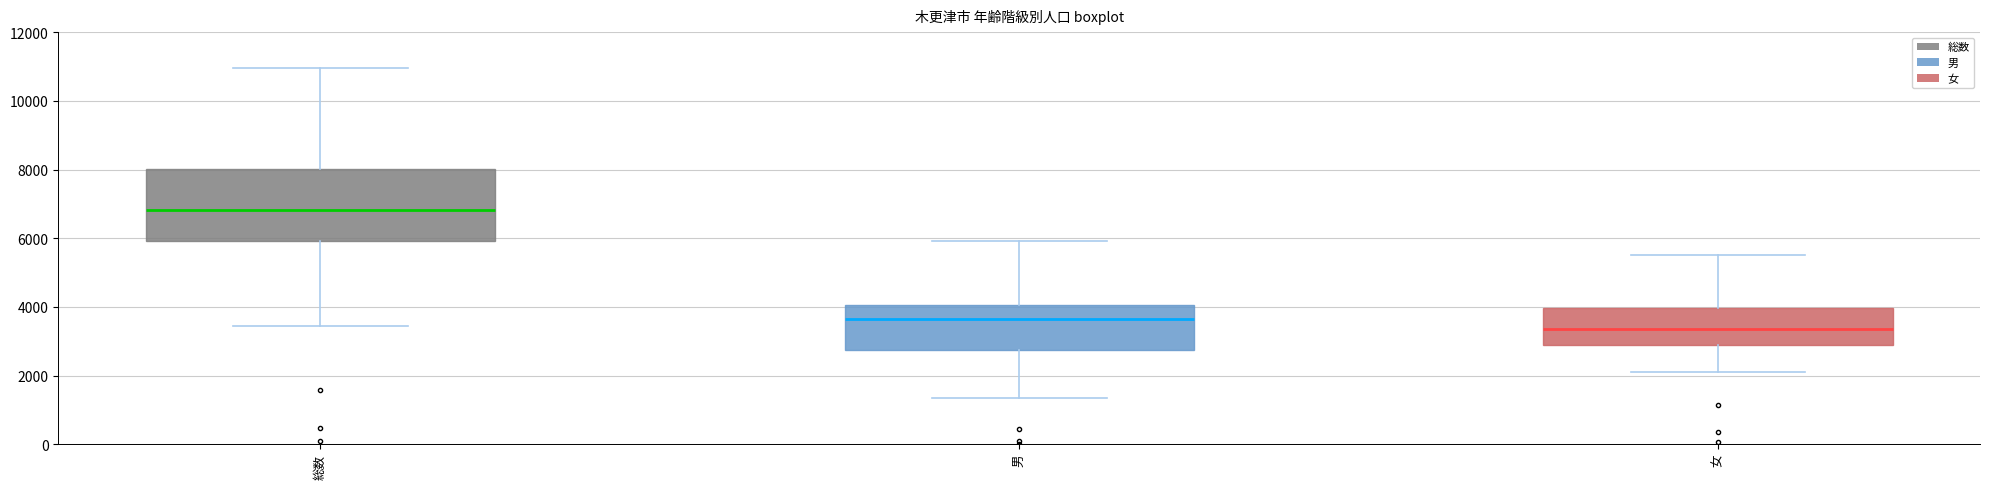

Where is the upper edge of the box for 女 on the y-axis? The values are not printed on the chart, so give them approximately, as read against the axis.

4000